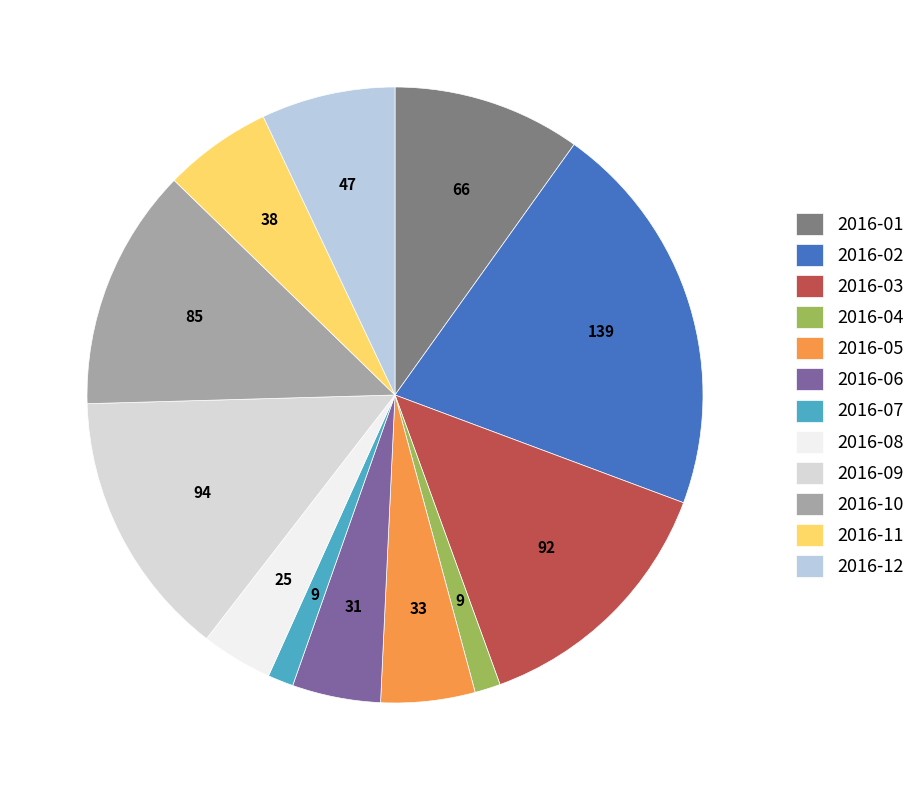

Rank the categories by value from highest to lowest.

2016-02, 2016-09, 2016-03, 2016-10, 2016-01, 2016-12, 2016-11, 2016-05, 2016-06, 2016-08, 2016-04, 2016-07